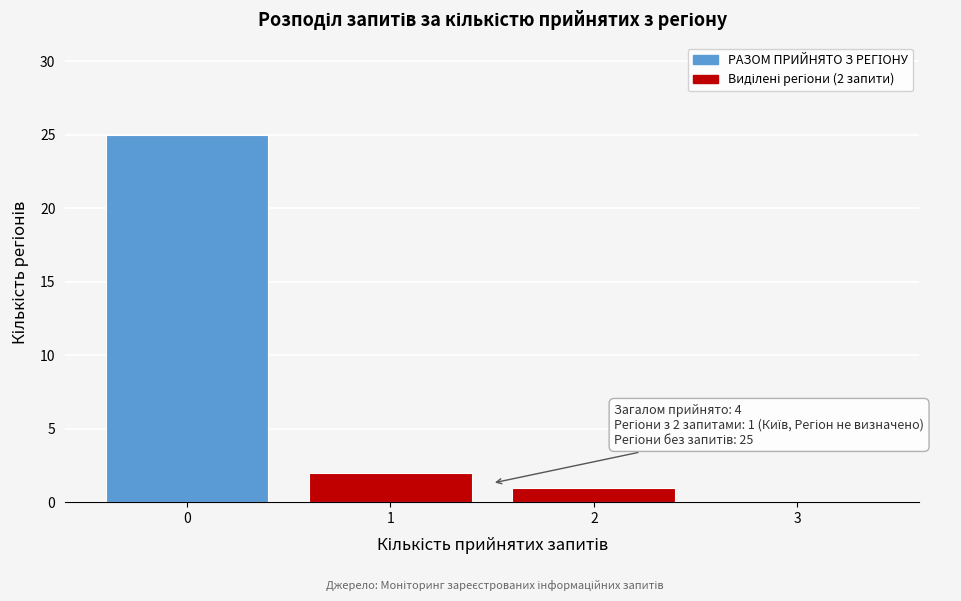

Reading left to right, what are all the values shown in this chart?

0=25	1=2	2=1	3=0